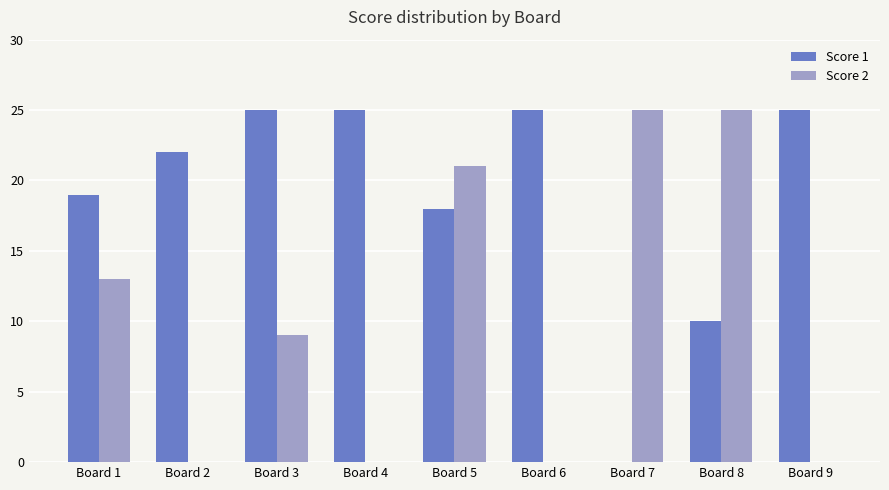

How many categories are shown in the chart?

9